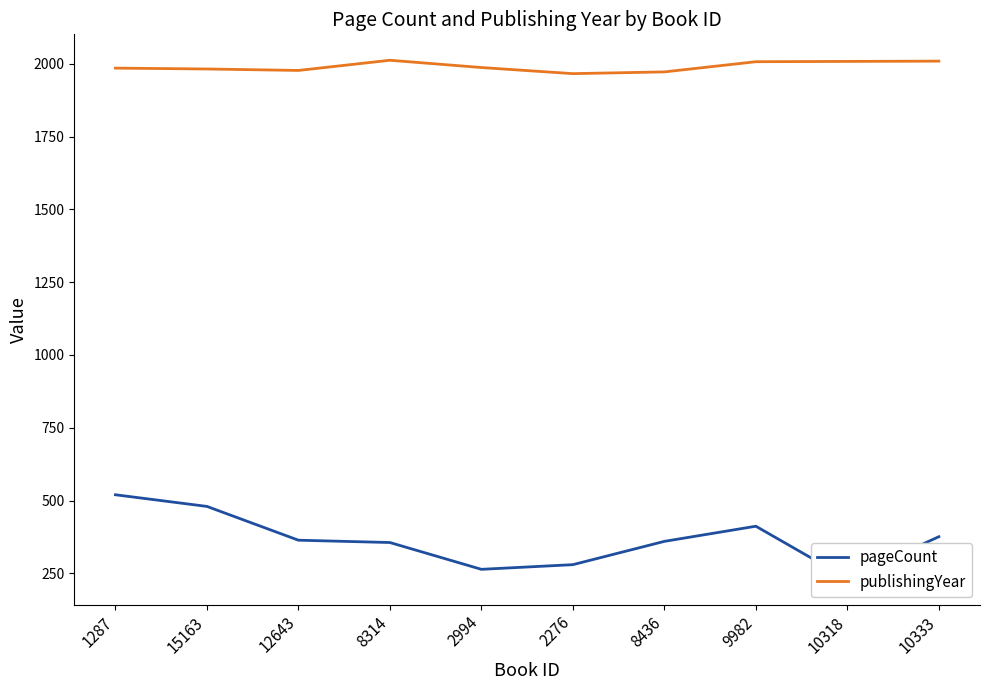

What is the label of the 9th point from the right?

15163